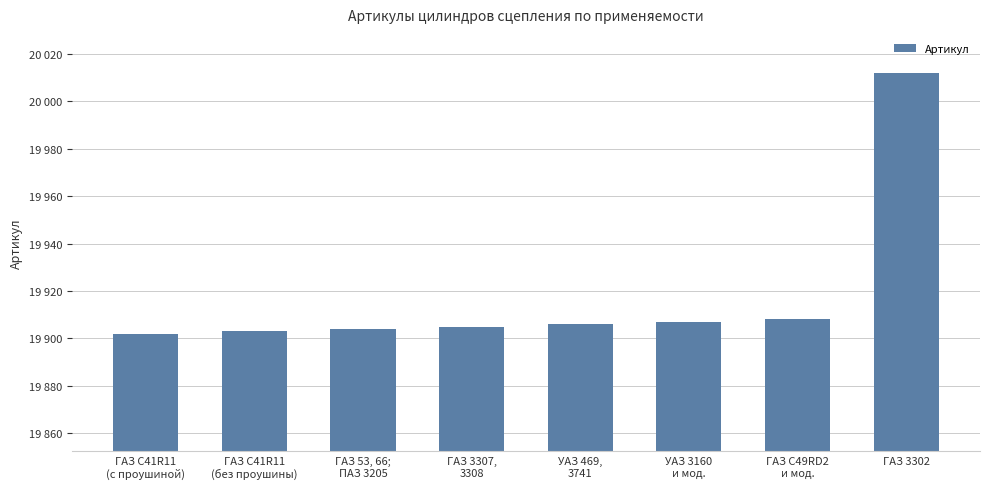

Does the chart contain any negative values?

No